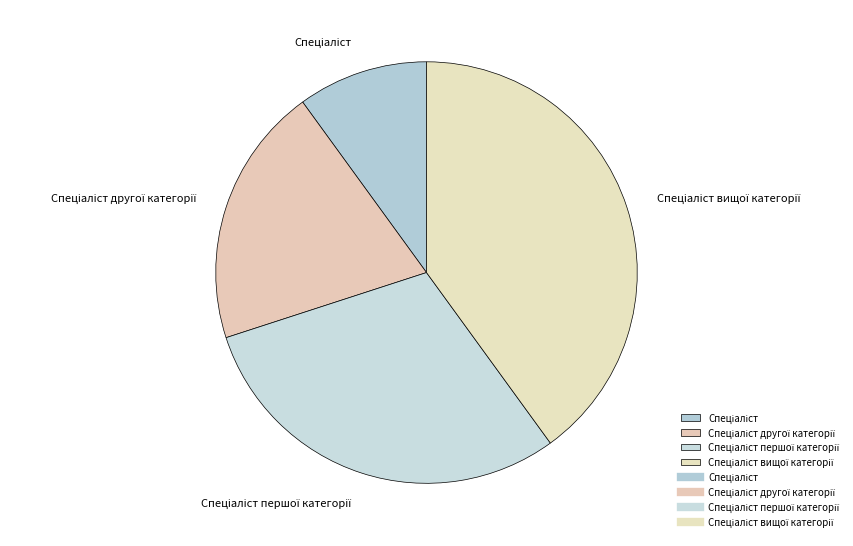

Is there a majority slice in this chart?

No